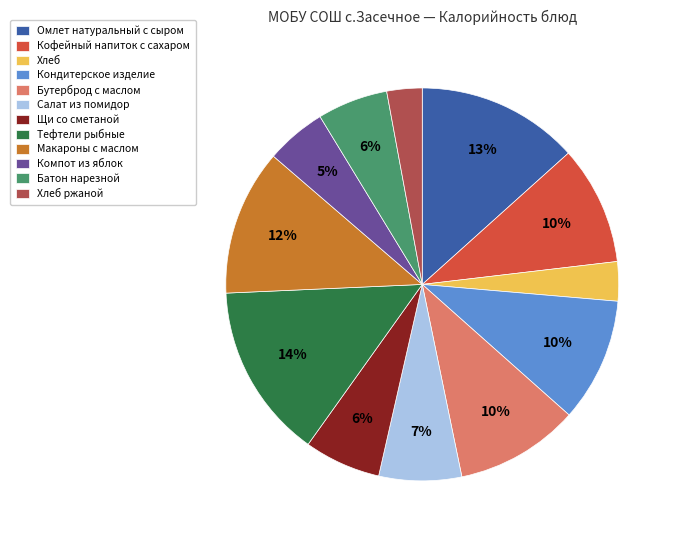

Between Компот из яблок and Щи со сметаной, which is larger?

Щи со сметаной